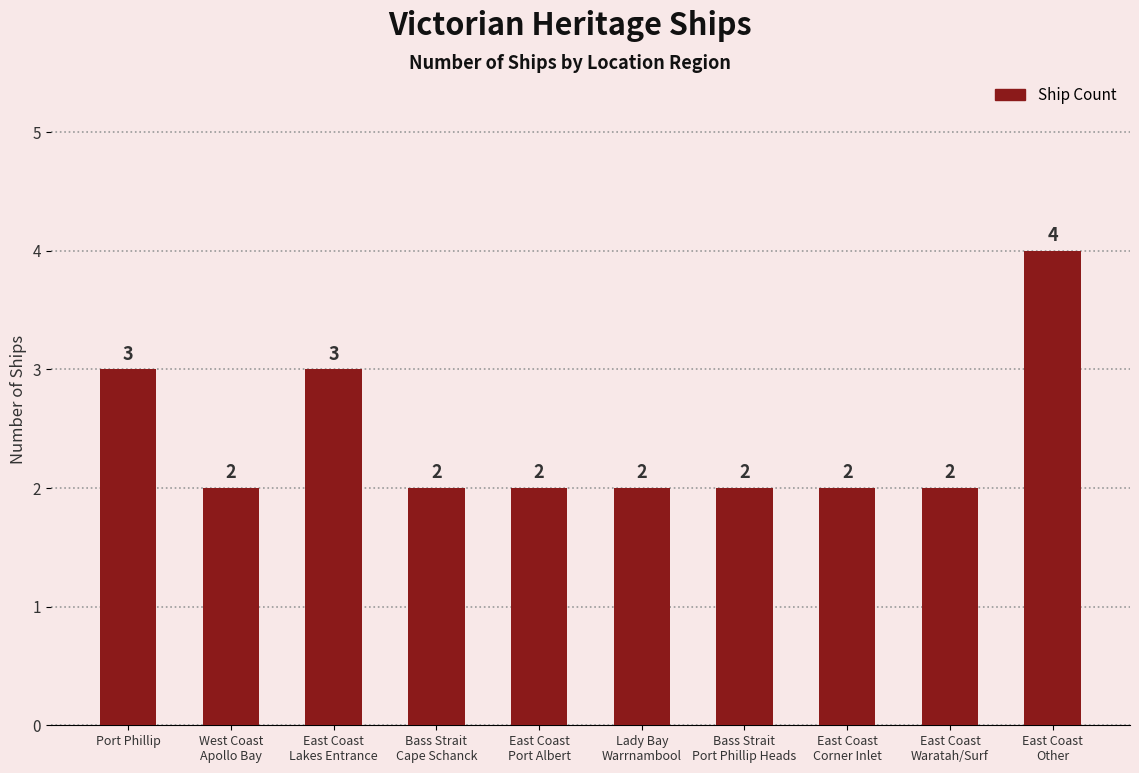

Reading left to right, extract all data points from this chart.

3	2	3	2	2	2	2	2	2	4